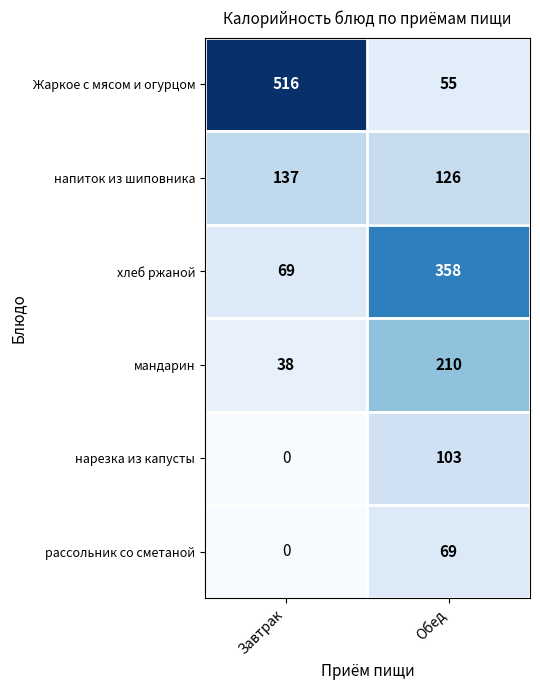

List the labels in order of мандарин value, smallest first.

Завтрак, Обед